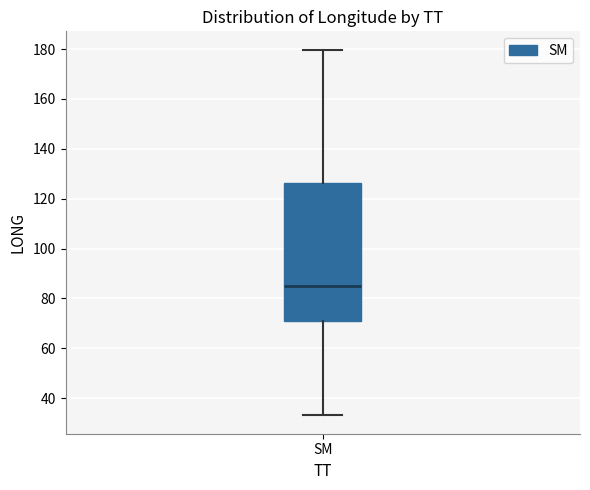

Transcribe this box plot: give where the median line is, the range the box spans, and where the two whiskers end, as read against the y-axis. The values are not printed on the chart, so give them approximately, as read against the axis.

median 86, box 72 to 126, whiskers 34 to 180